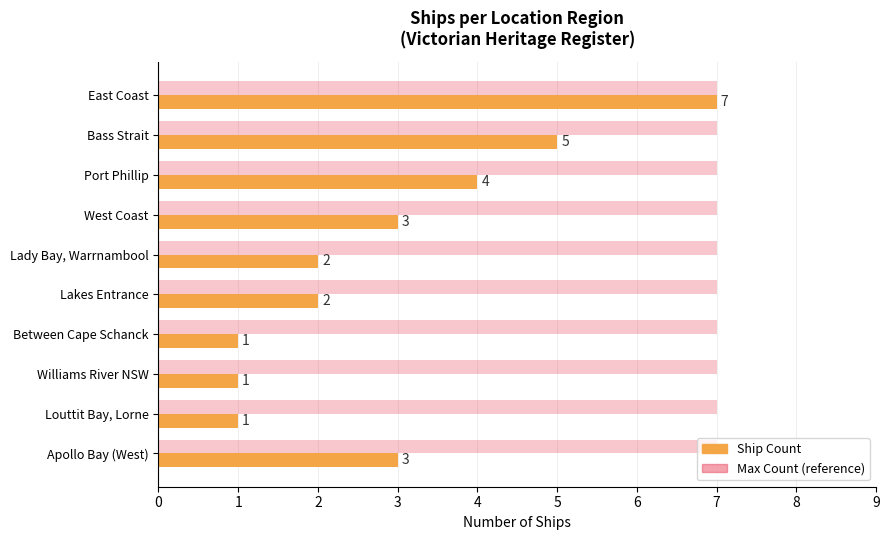

What is the sum of all Ship Count values?

29